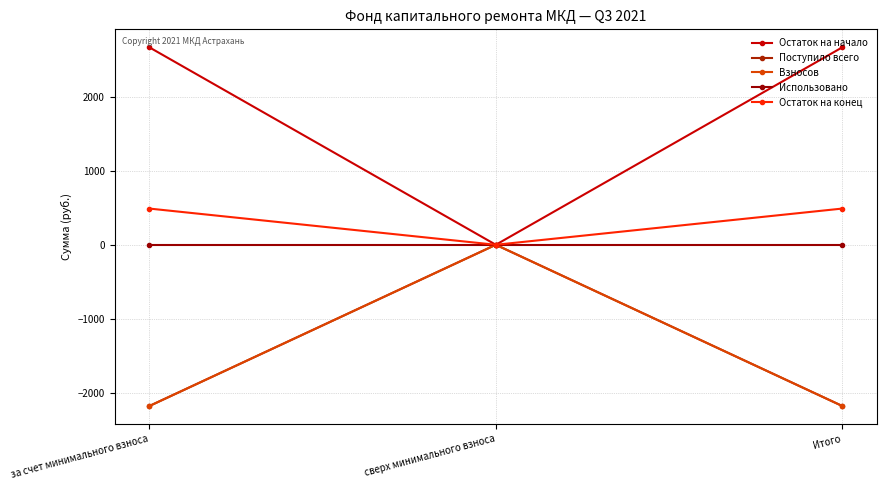

What is the greatest value displayed?

2669.2